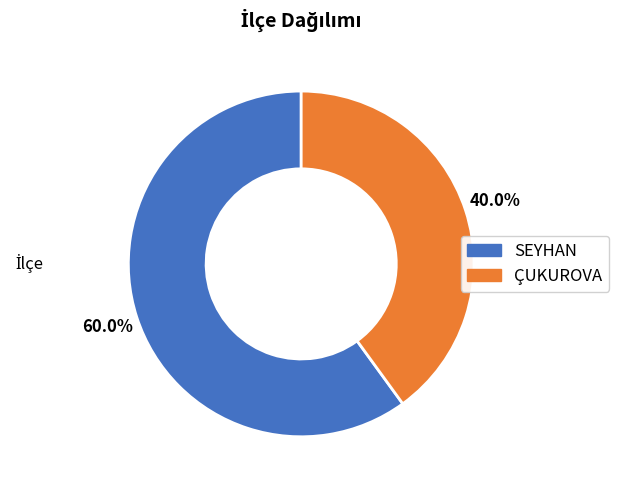

Which category accounts for the majority?

SEYHAN